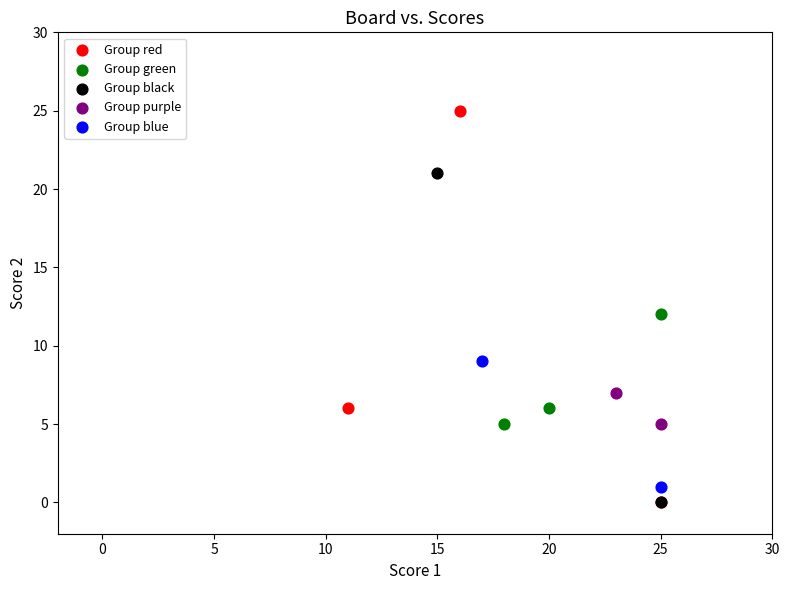

Which series has the largest Y range (max minus min)?

Group red